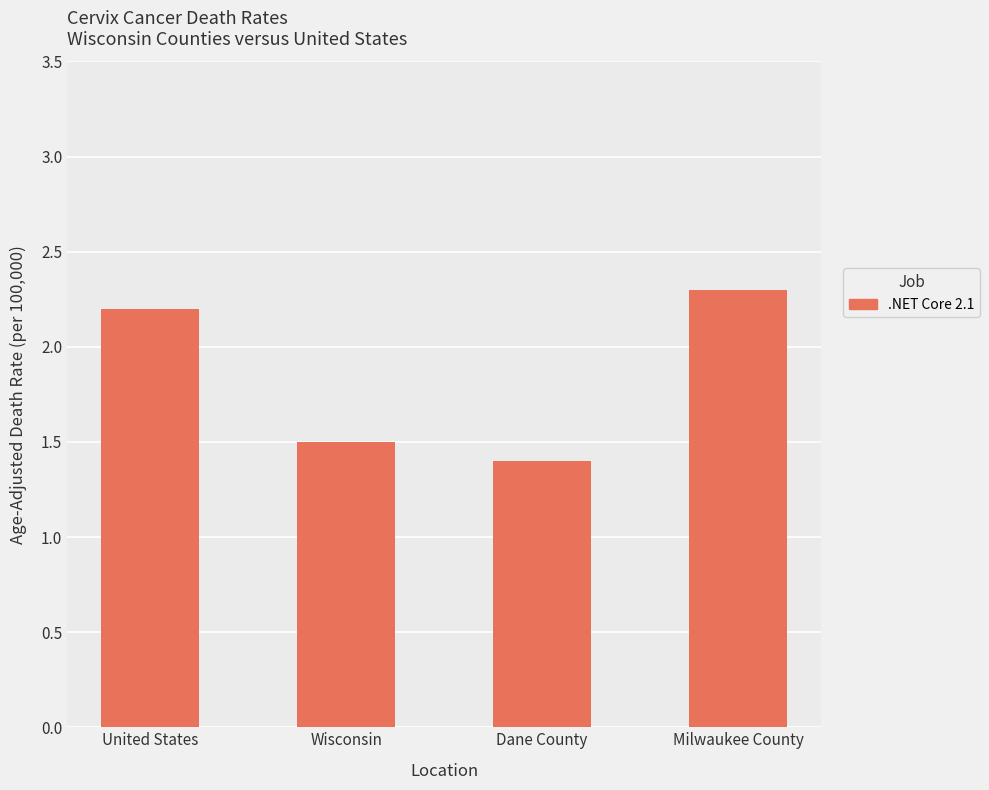

What is the label of the 2nd bar from the right?

Dane County